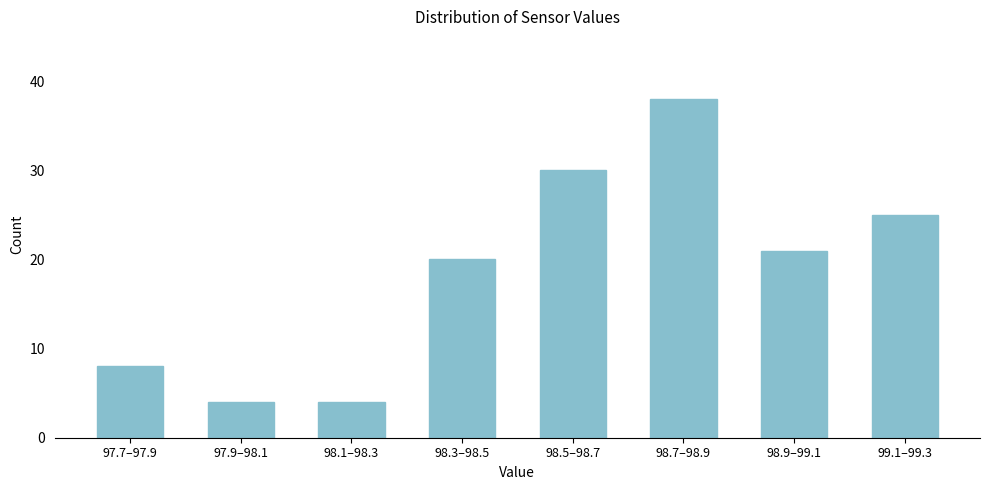

Reading right to left, transcribe all the data shown in this chart.

25	21	38	30	20	4	4	8